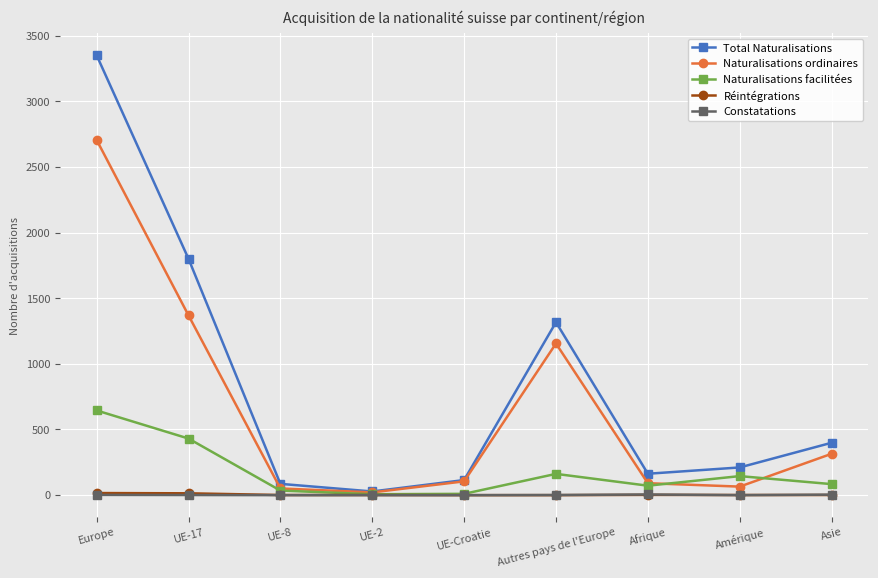

Which series has the largest total across all categories?

Total Naturalisations